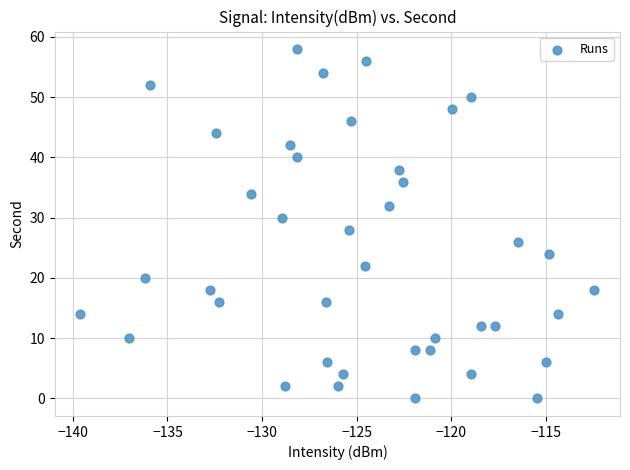

What is the range of Y values (max minus min)?

58